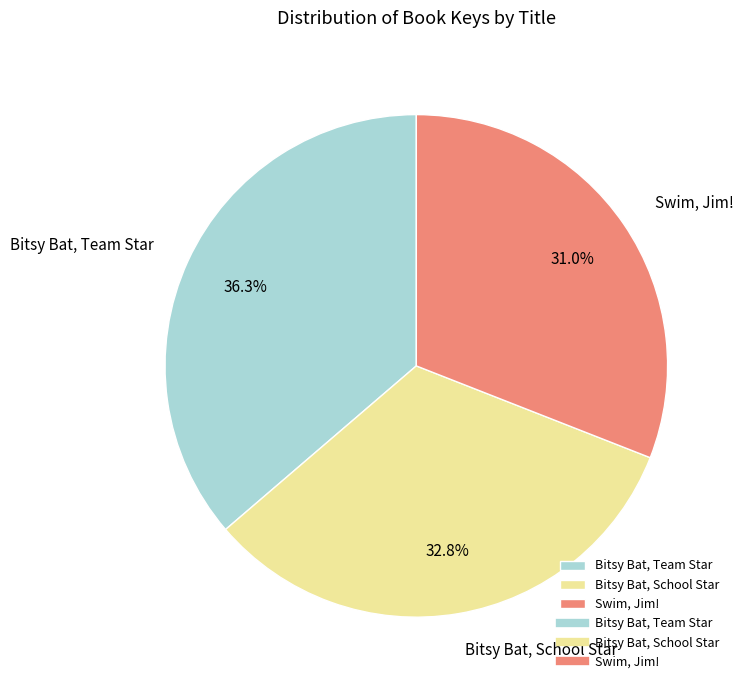

To the nearest percent, what percentage of the pie is Bitsy Bat, Team Star?

36%